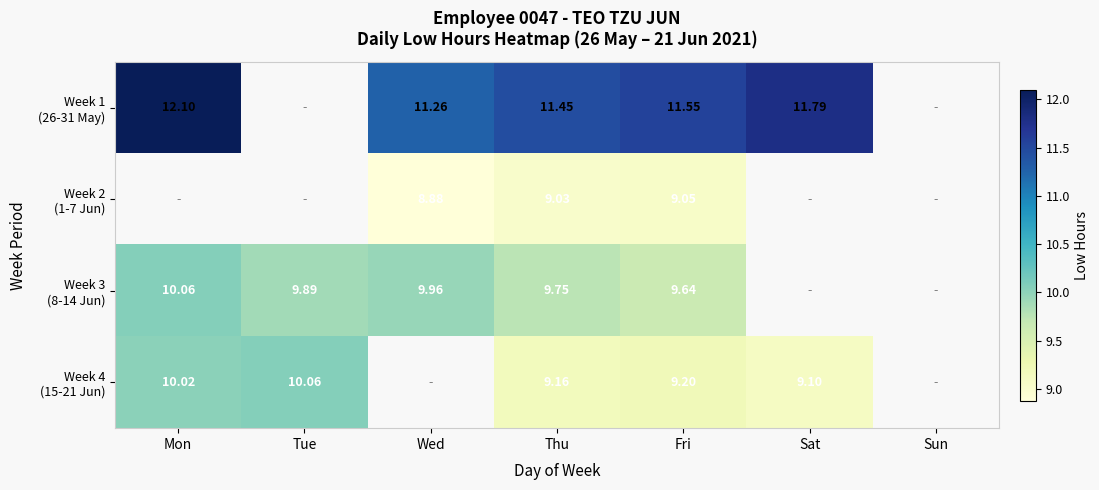

Which has a higher value, Thu or Sat?

Sat